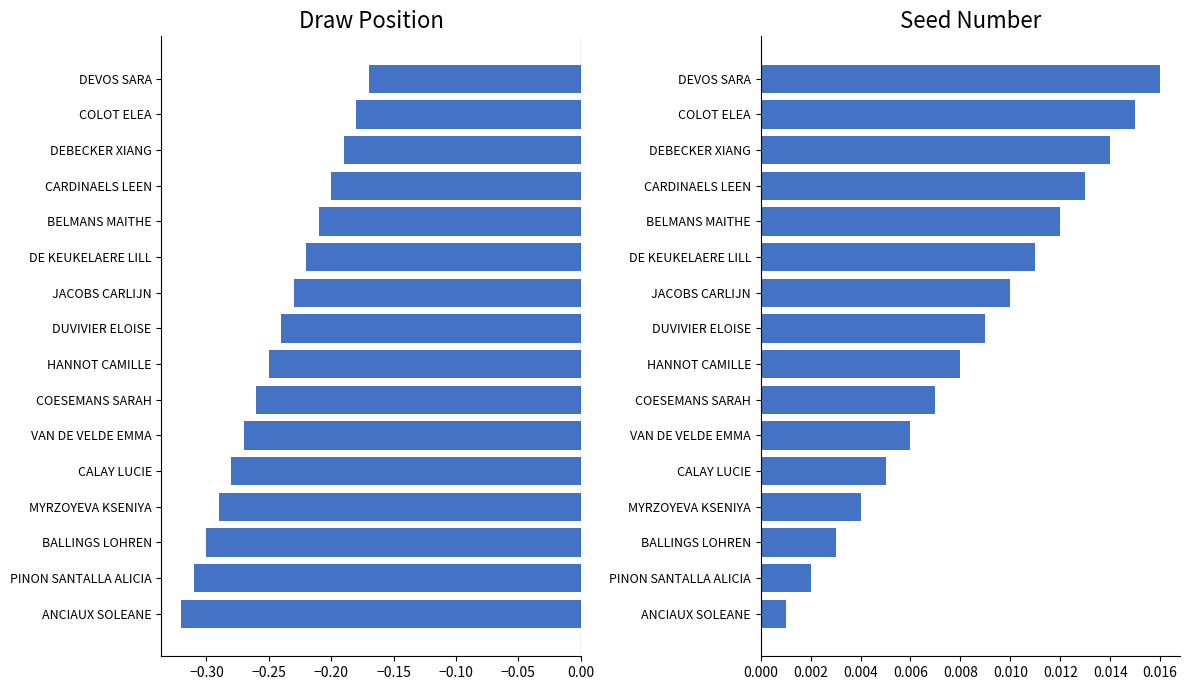

Which series has the largest range (max minus min)?

Draw Position (scaled)